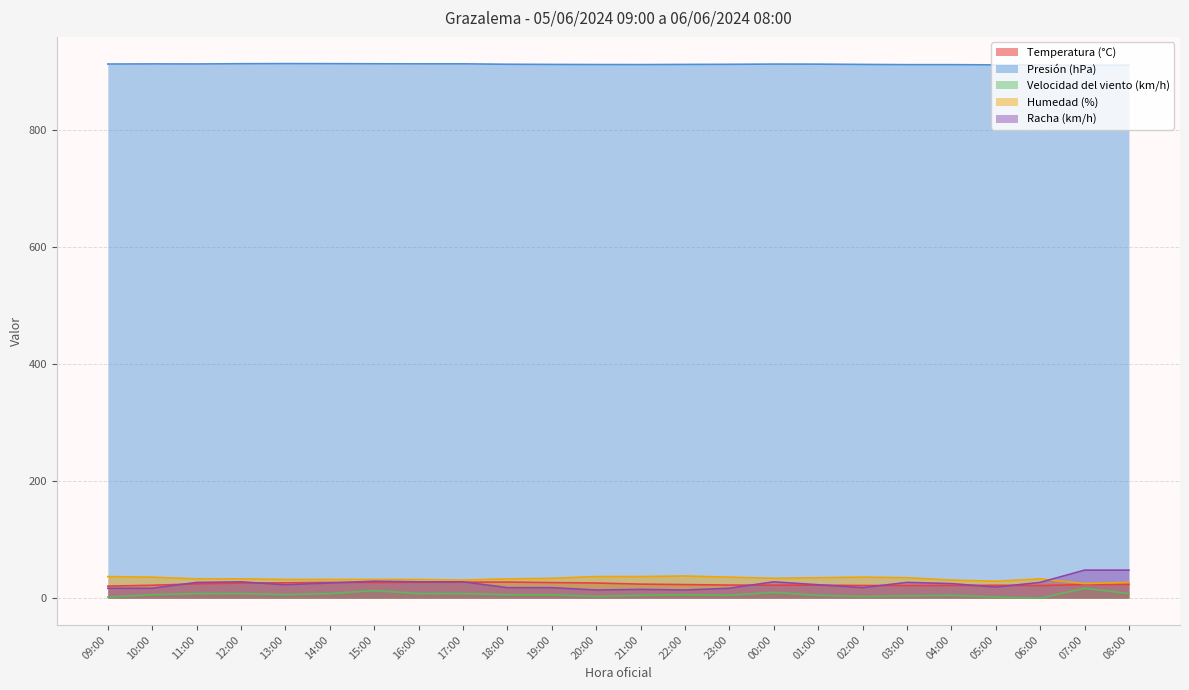

True or false: Humedad (%) and Temperatura (°C) cross at least once.

False